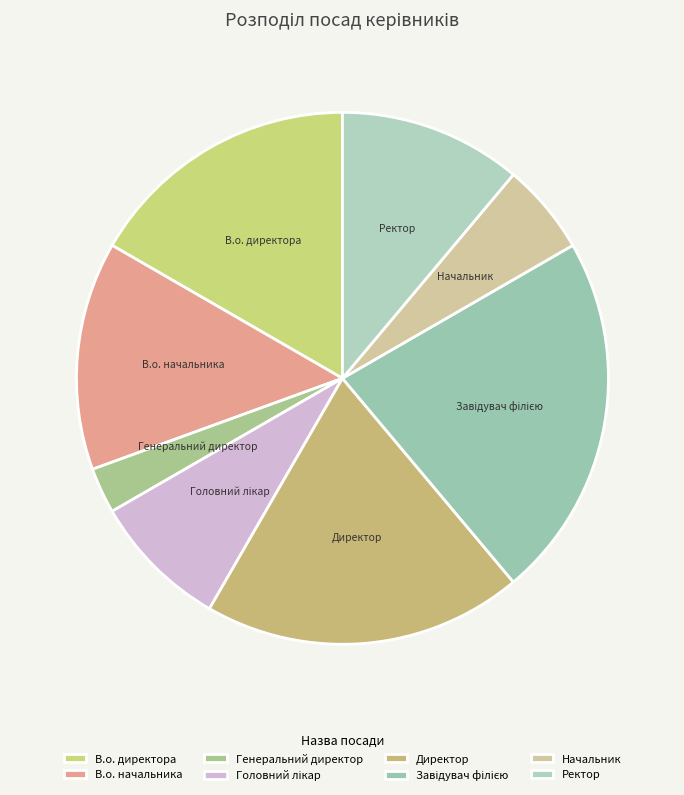

The Директор slice represents 14% of the pie. True or false?

False